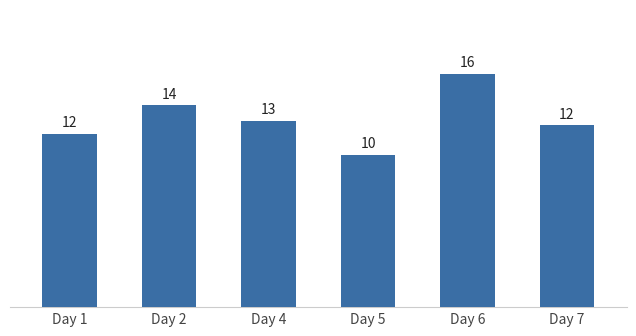

How many bars are there in total?

6